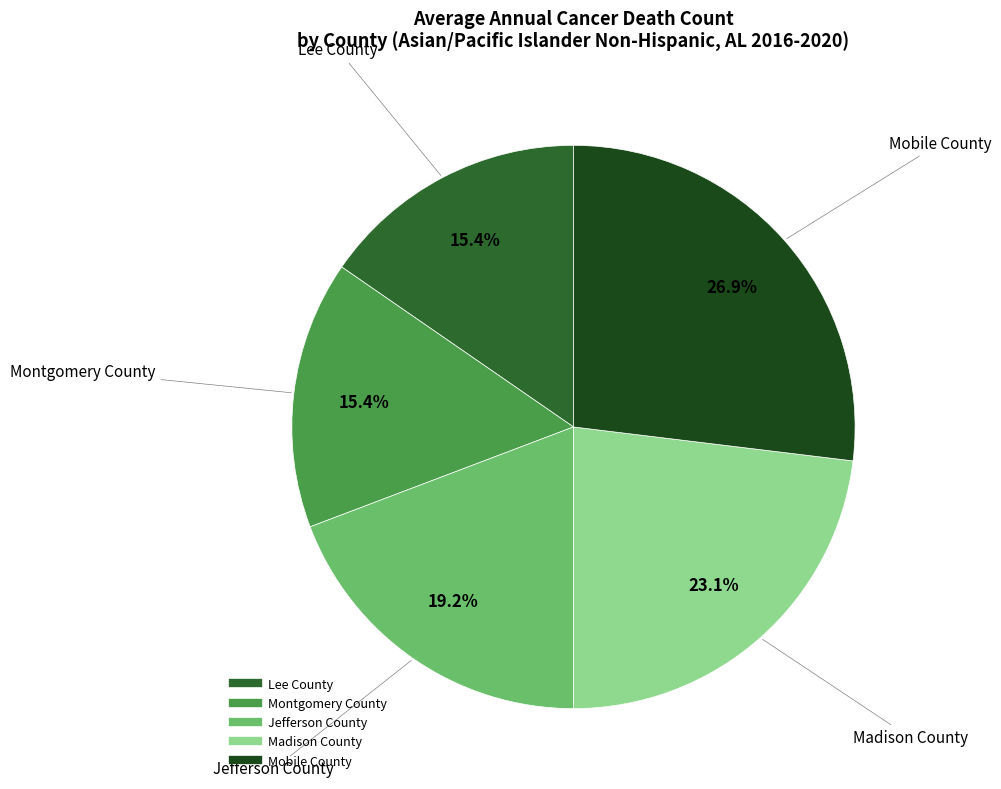

What percentage is the Madison County slice, to the nearest percent?

23%